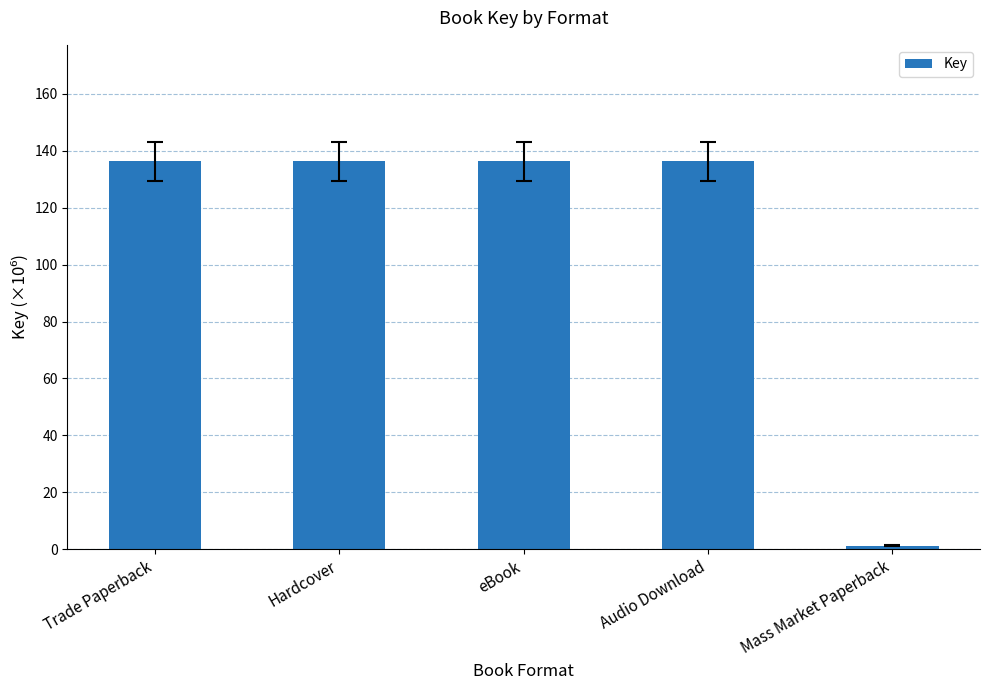

The chart shows a value of 69.0 at eBook. True or false?

False